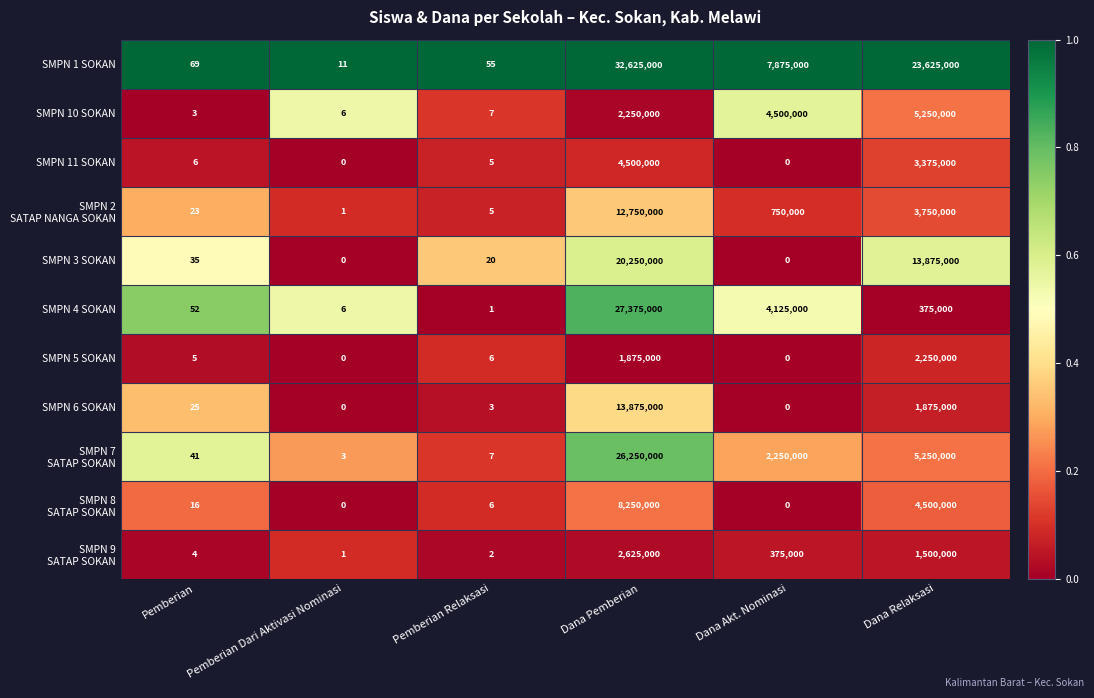

Is it true that SMPN 3 SOKAN equals -9153715 at Dana Akt. Nominasi?

False